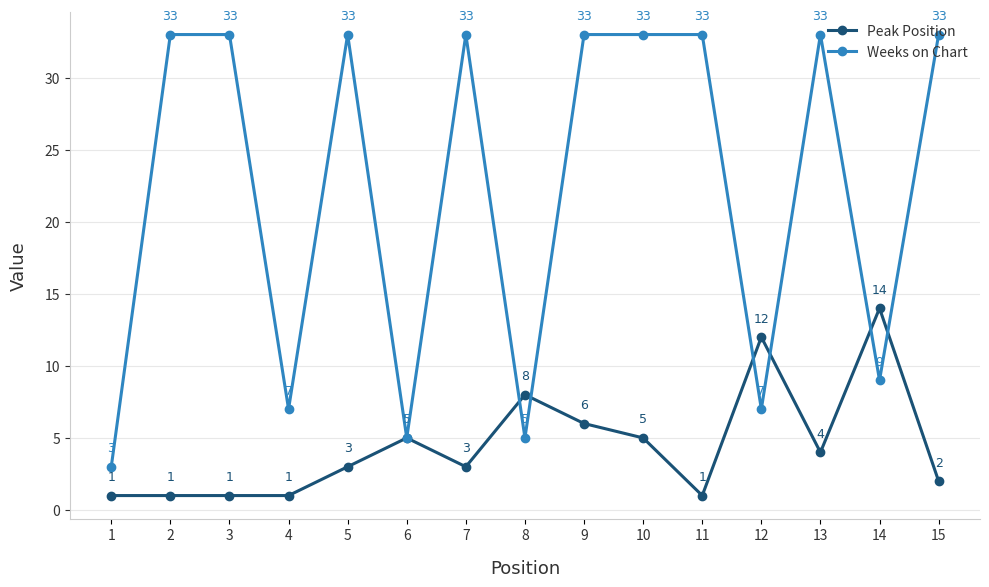

What is the minimum value shown in the chart?

1